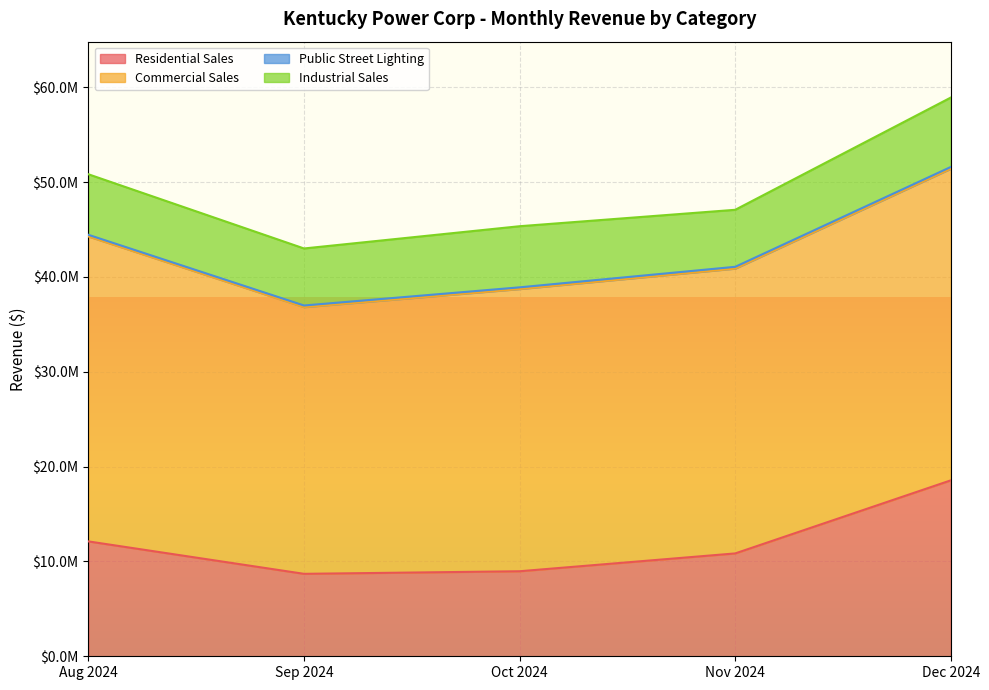

Rank the categories by Residential Sales value from lowest to highest.

Sep 2024, Oct 2024, Nov 2024, Aug 2024, Dec 2024